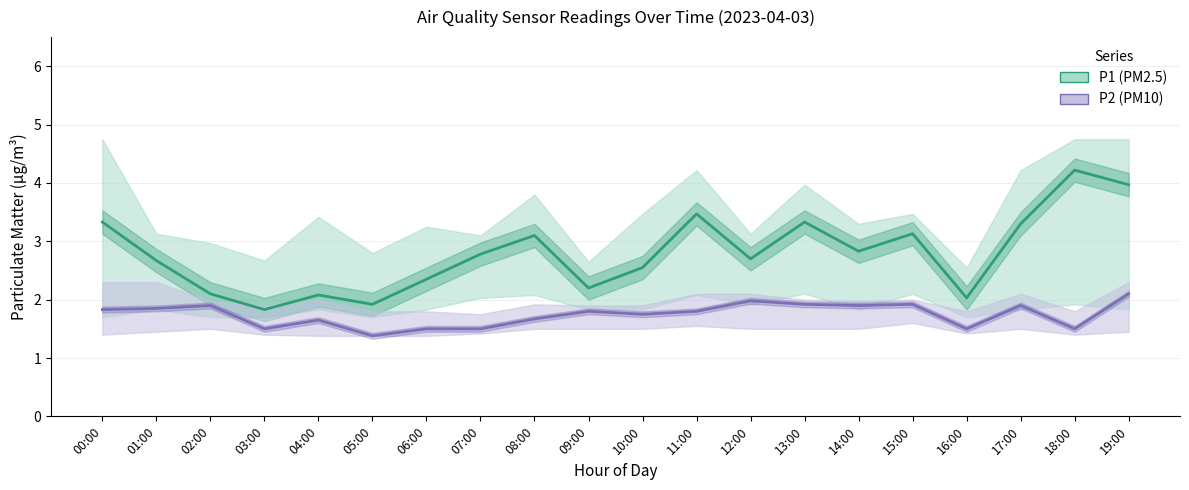

Reading right to left, transcribe all the data shown in this chart.

P1: 19:00=4.0	18:00=4.2	17:00=3.3	16:00=2.0	15:00=3.1	14:00=2.8	13:00=3.3	12:00=2.7	11:00=3.5	10:00=2.5	09:00=2.2	08:00=3.1	07:00=2.8	06:00=2.4	05:00=1.9	04:00=2.1	03:00=1.8	02:00=2.1	01:00=2.7	00:00=3.3
P2: 19:00=2.1	18:00=1.5	17:00=1.9	16:00=1.5	15:00=1.9	14:00=1.9	13:00=1.9	12:00=2.0	11:00=1.8	10:00=1.8	09:00=1.8	08:00=1.7	07:00=1.5	06:00=1.5	05:00=1.4	04:00=1.6	03:00=1.5	02:00=1.9	01:00=1.9	00:00=1.8